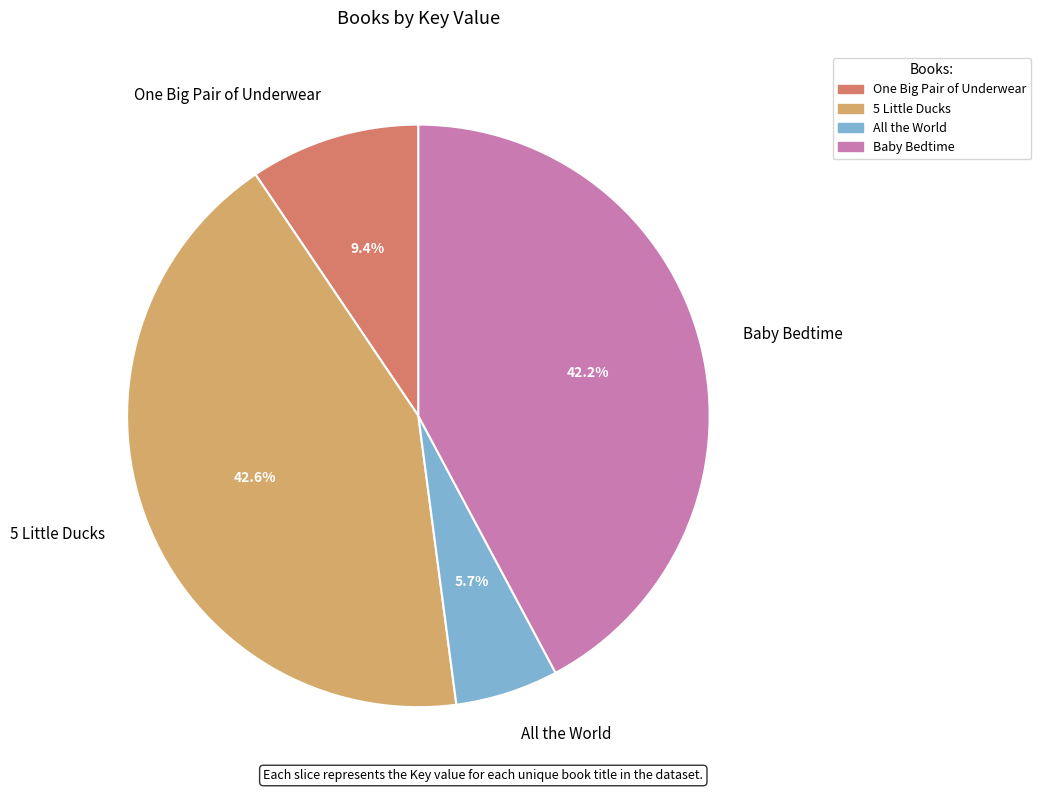

To the nearest percent, what portion does Baby Bedtime represent?

42%